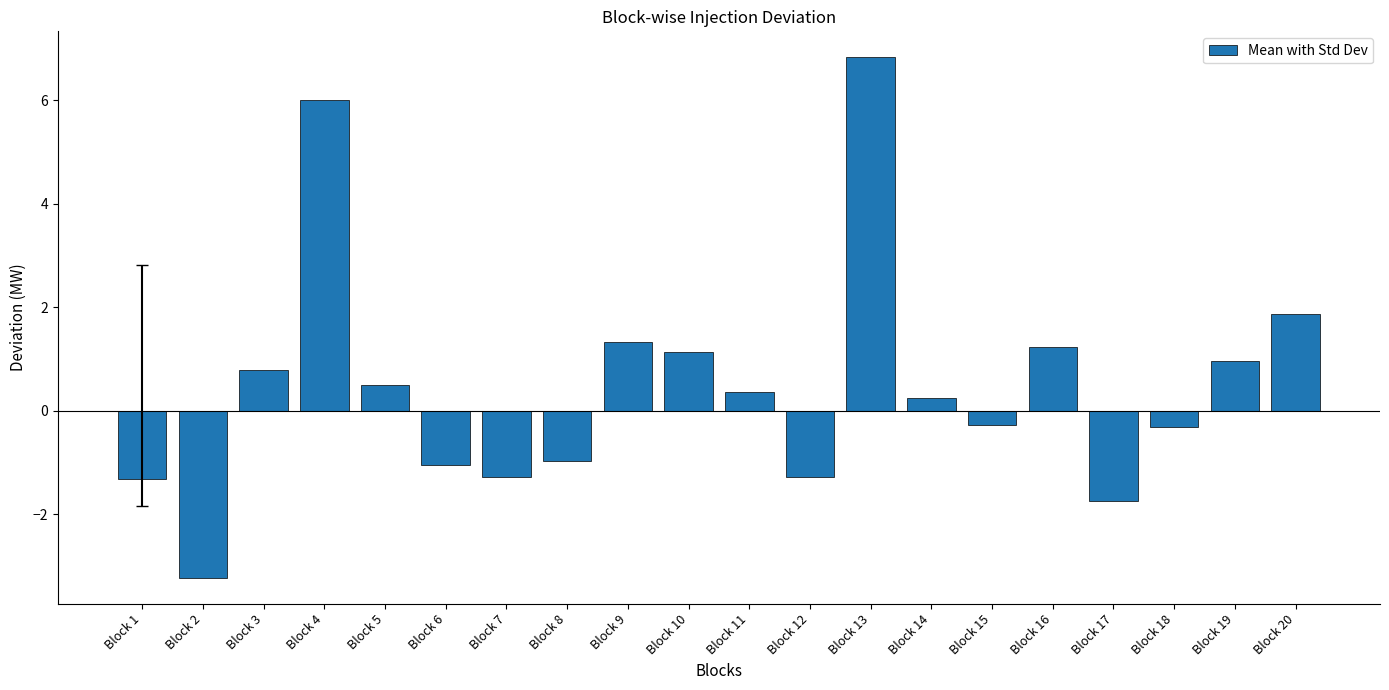

What is the sum of all values?

9.9